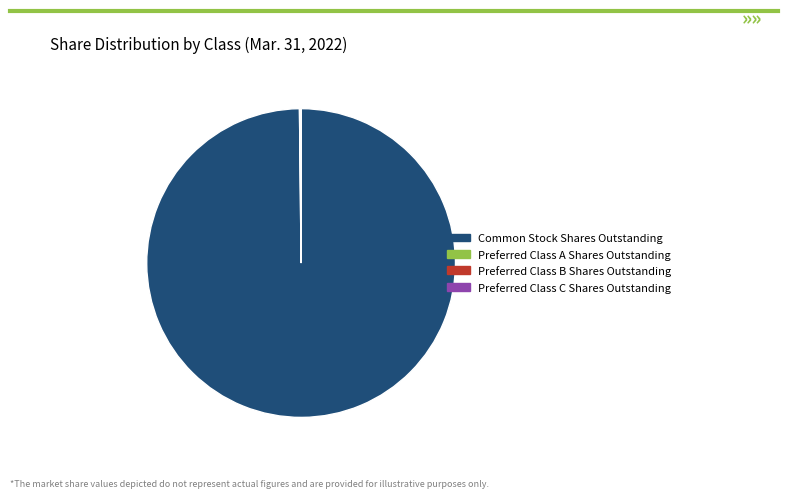

What is the largest slice in the pie chart?

Common Stock Shares Outstanding